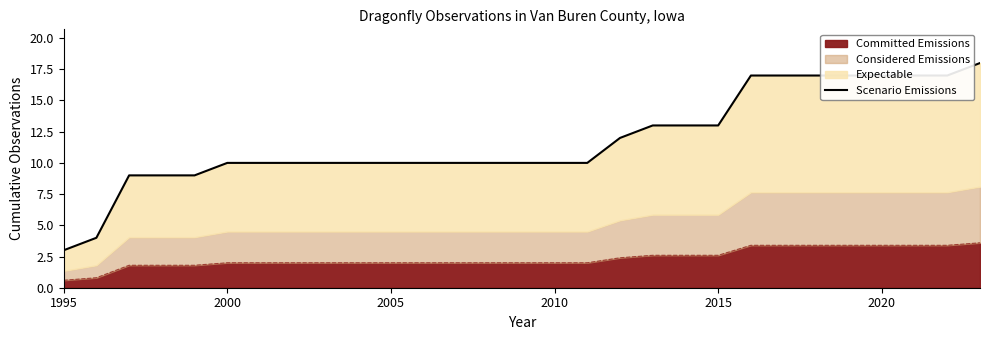

What is the difference between the maximum and minimum values?

15